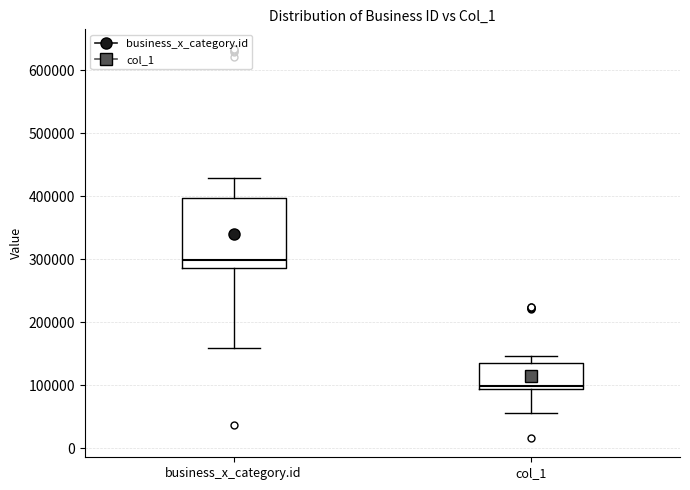

Comparing the boxes themselves (not the whiskers), which one is the tallest?

business_x_category.id